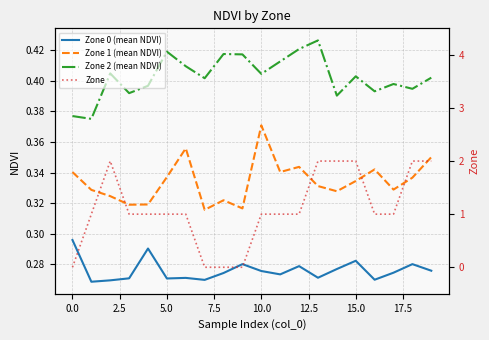

The value of Zone 1 (mean NDVI) at 13 is 0.3. True or false?

True